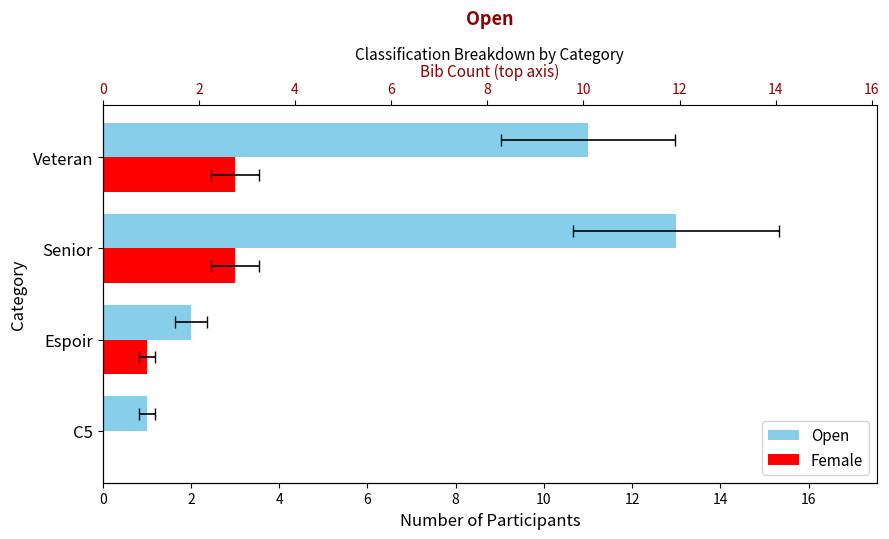

Does the chart contain any negative values?

No